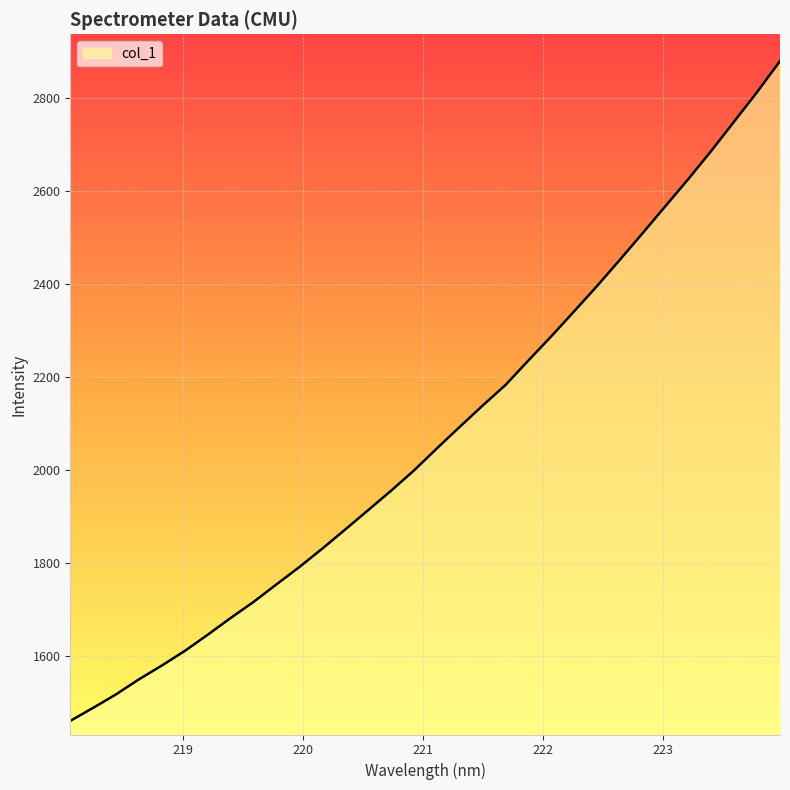

What is the difference between the maximum and minimum values?

1417.4